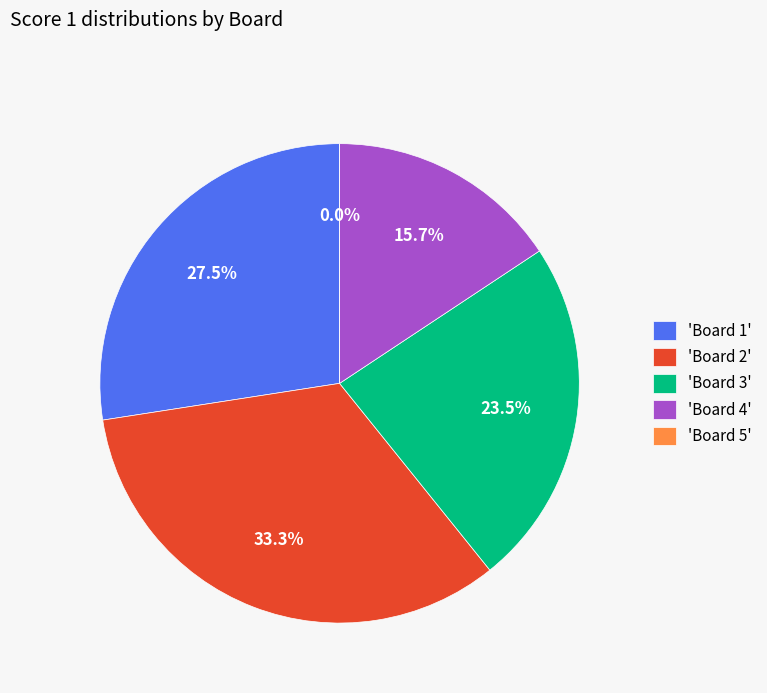

What percentage do Board 4 and Board 3 together represent?

39.2%